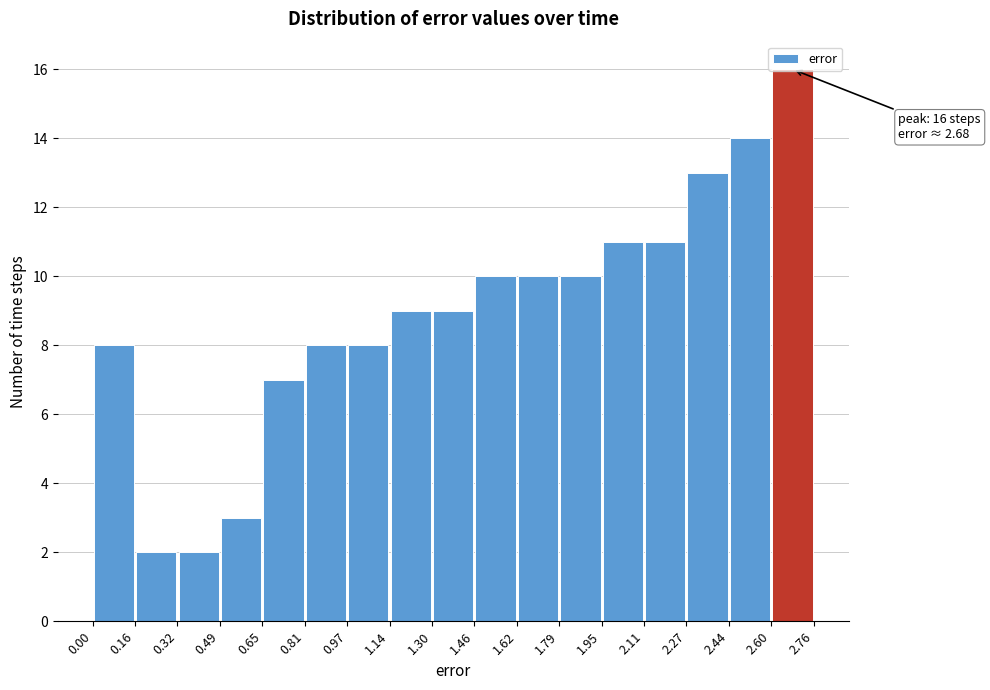

Over which range of the x-axis is the bar tallest?

2.60 to 2.76